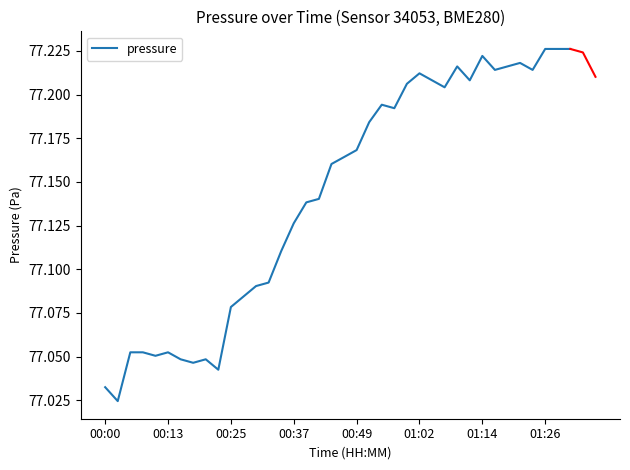

Which has a higher value, 10 or 9?

10